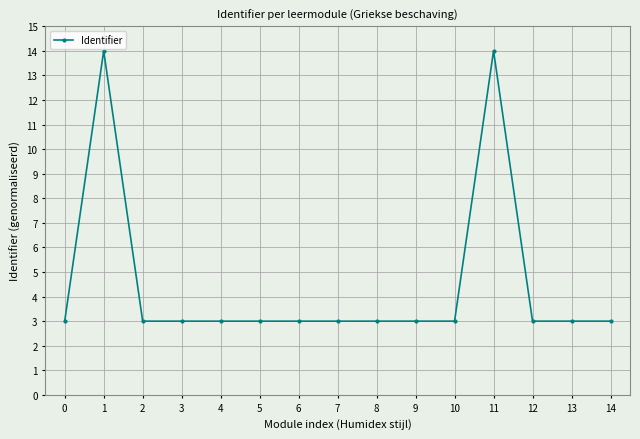

True or false: the data has more than 0 interior local peaks.

True